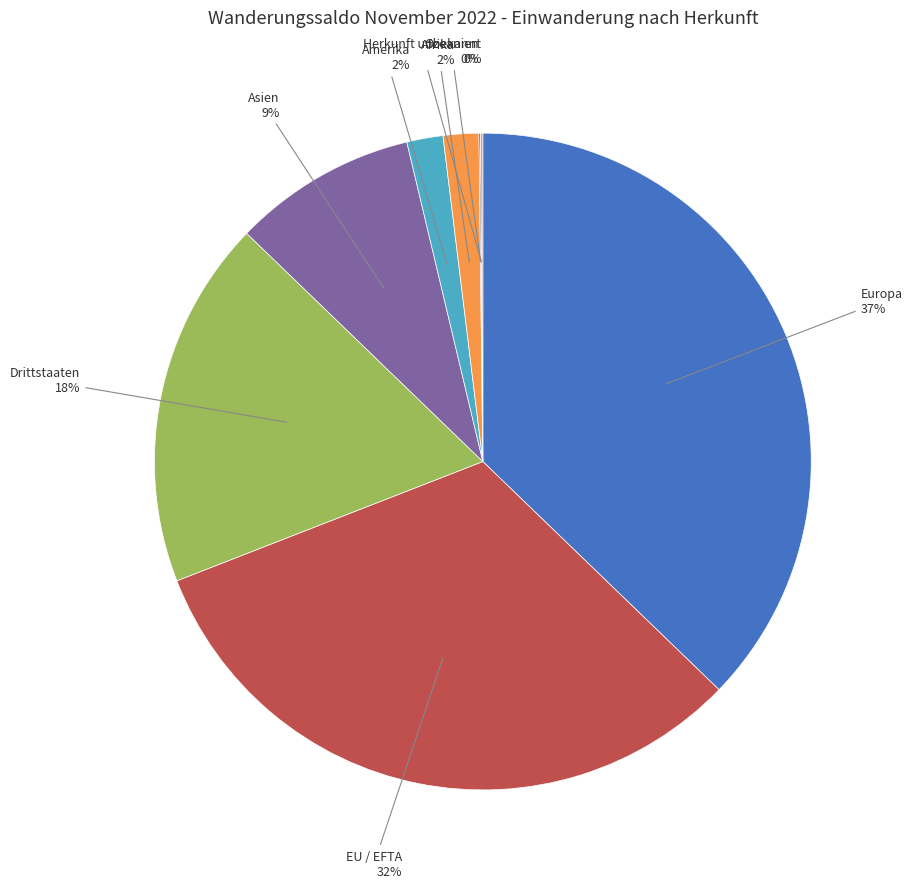

Is there a majority slice in this chart?

No